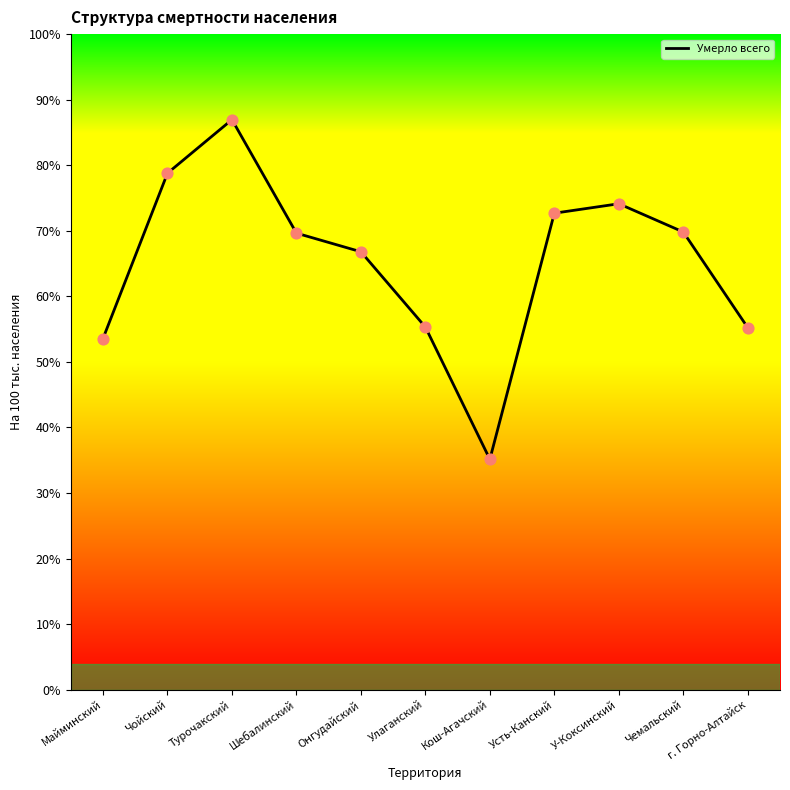

What is the ratio of the value at Онгудайский to the value at Майминский?

1.2